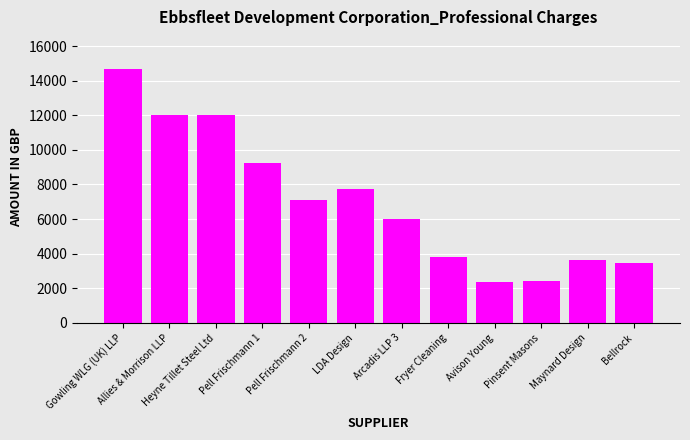

What is the greatest value displayed?

14655.0